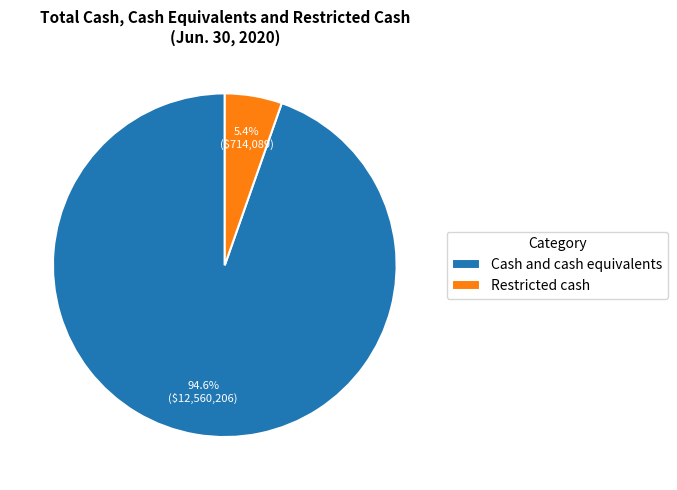

Count the number of slices in the pie.

2